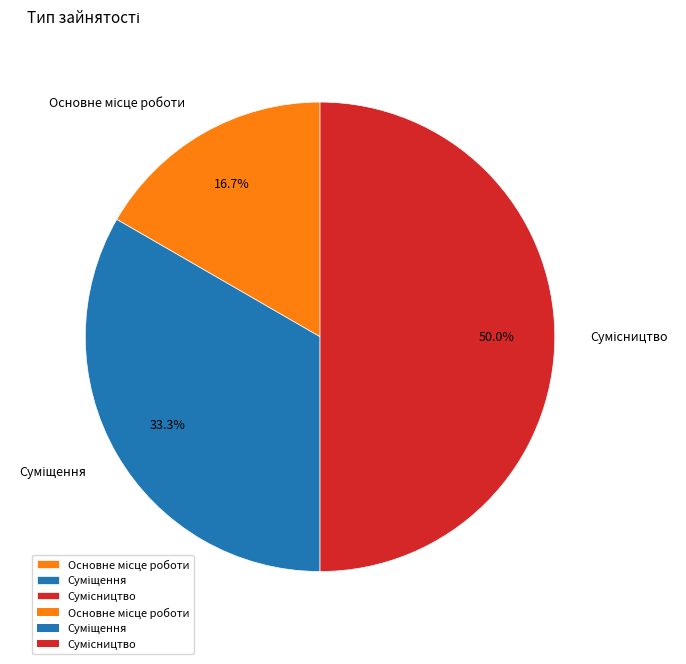

Which slice is the smallest?

Основне місце роботи